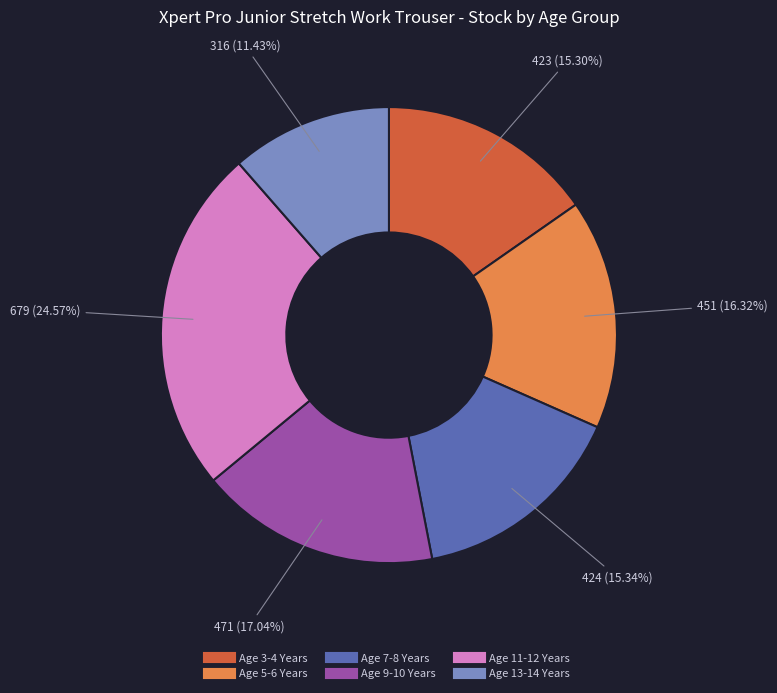

Is it true that Age 3-4 Years is 30% of the pie?

False